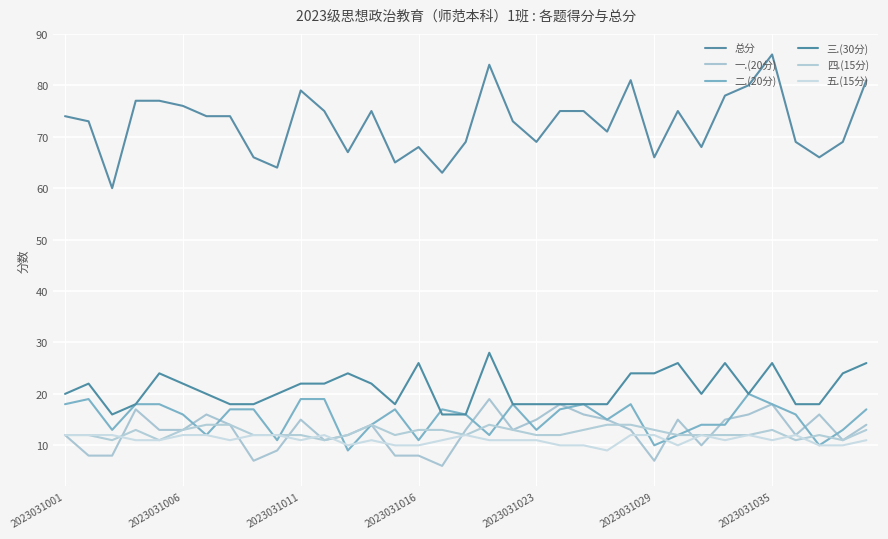

Rank the series by their maximum value, from highest to lowest.

总分, 三.(30分), 二.(20分), 一.(20分), 四.(15分), 五.(15分)